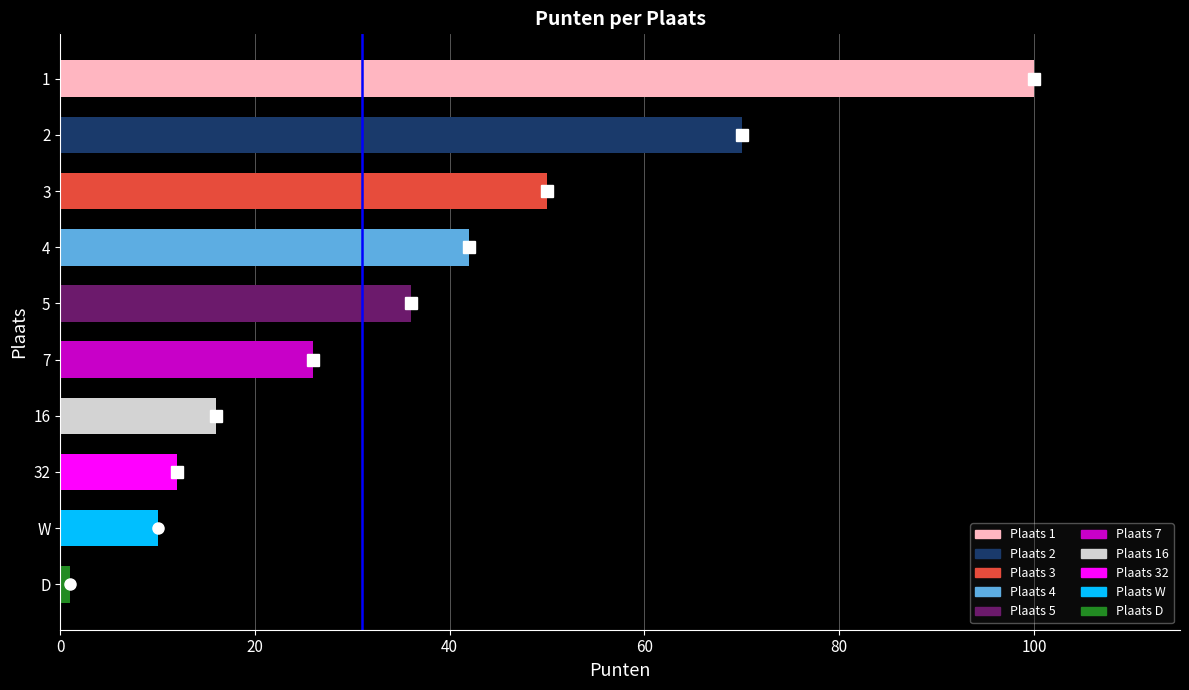

Reading top to bottom, transcribe all the data shown in this chart.

100	70	50	42	36	26	16	12	10	1